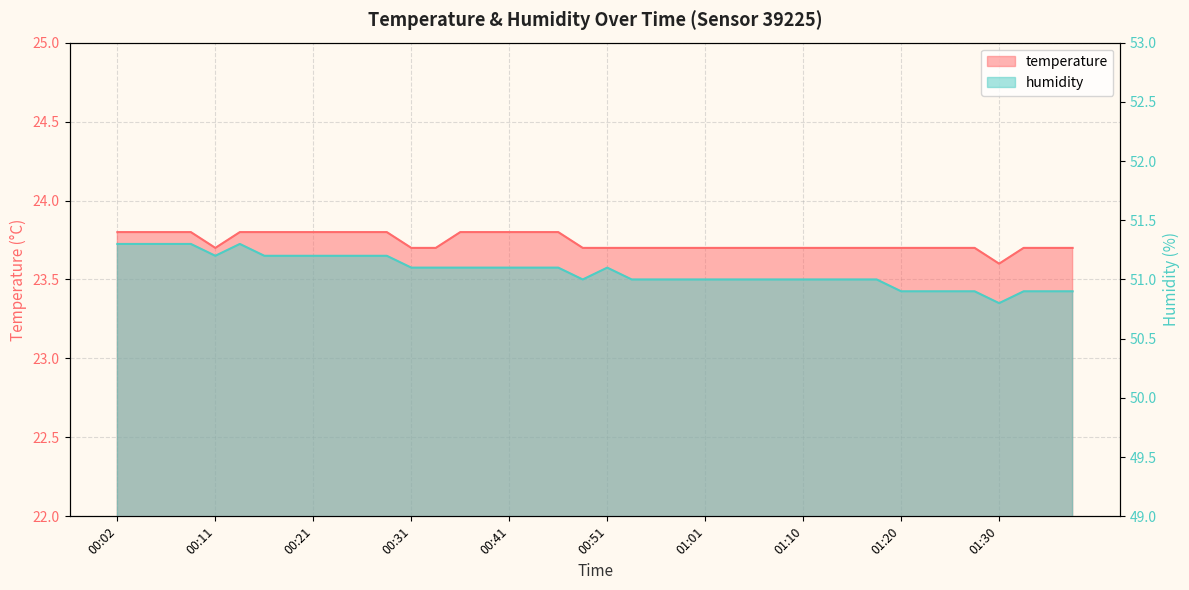

List the series in order of their overall mean, lowest first.

temperature, humidity